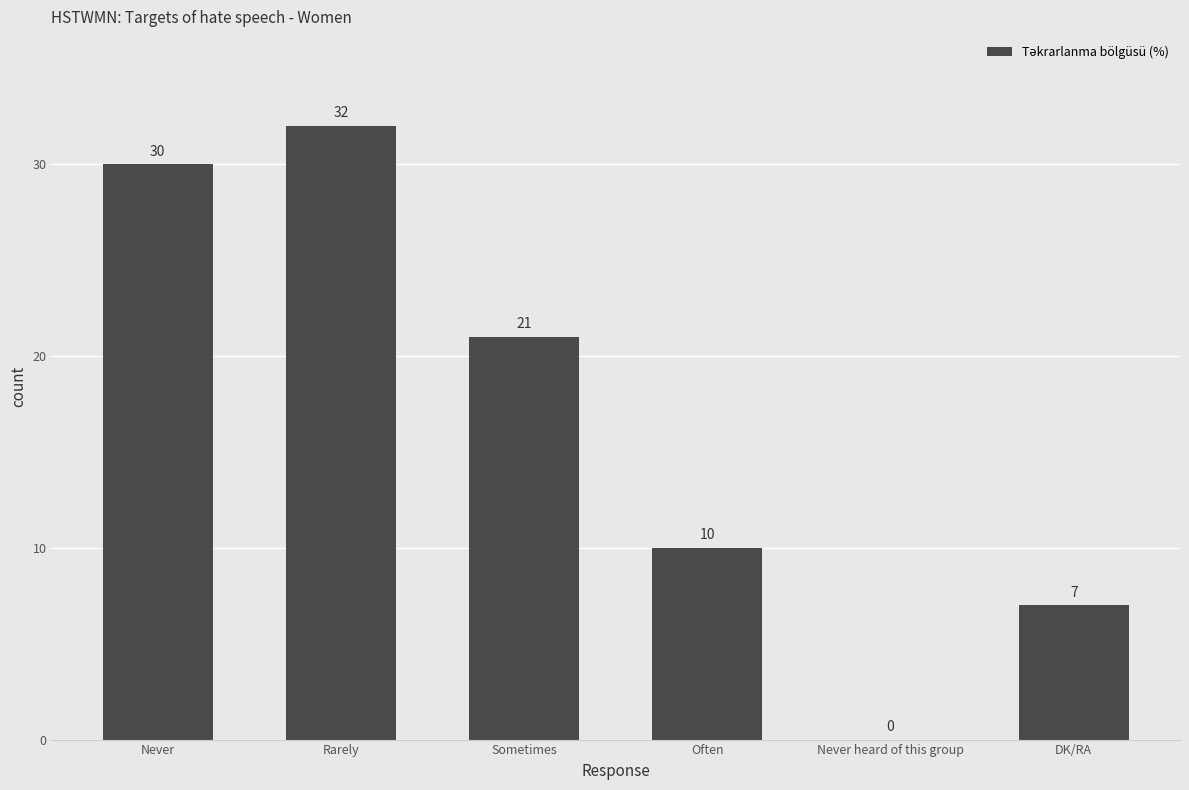

What is the change in value from Sometimes to Often?

-11